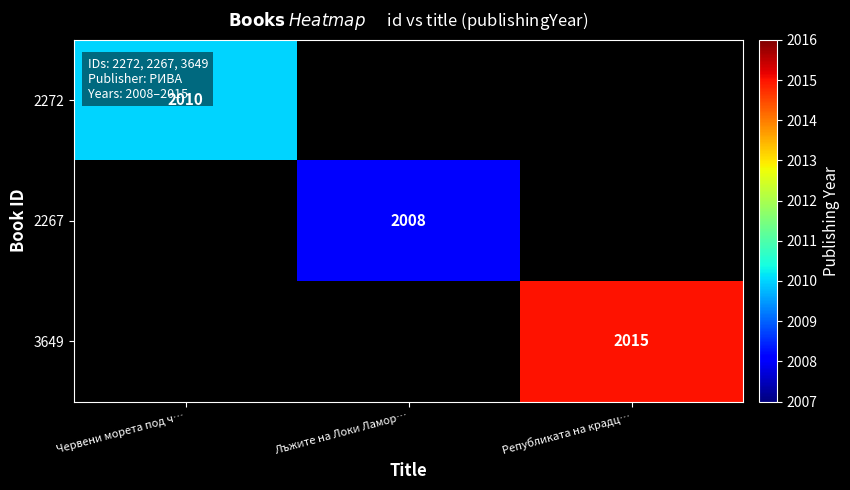

The 2267 series shows 3483 at Лъжите на Локи Ламор…. True or false?

False